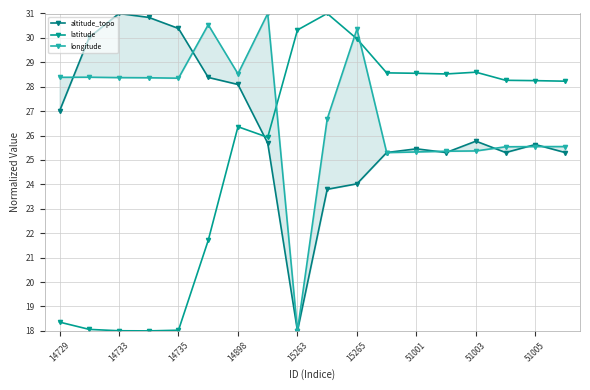

What is the average value of the latitude series?

25.3